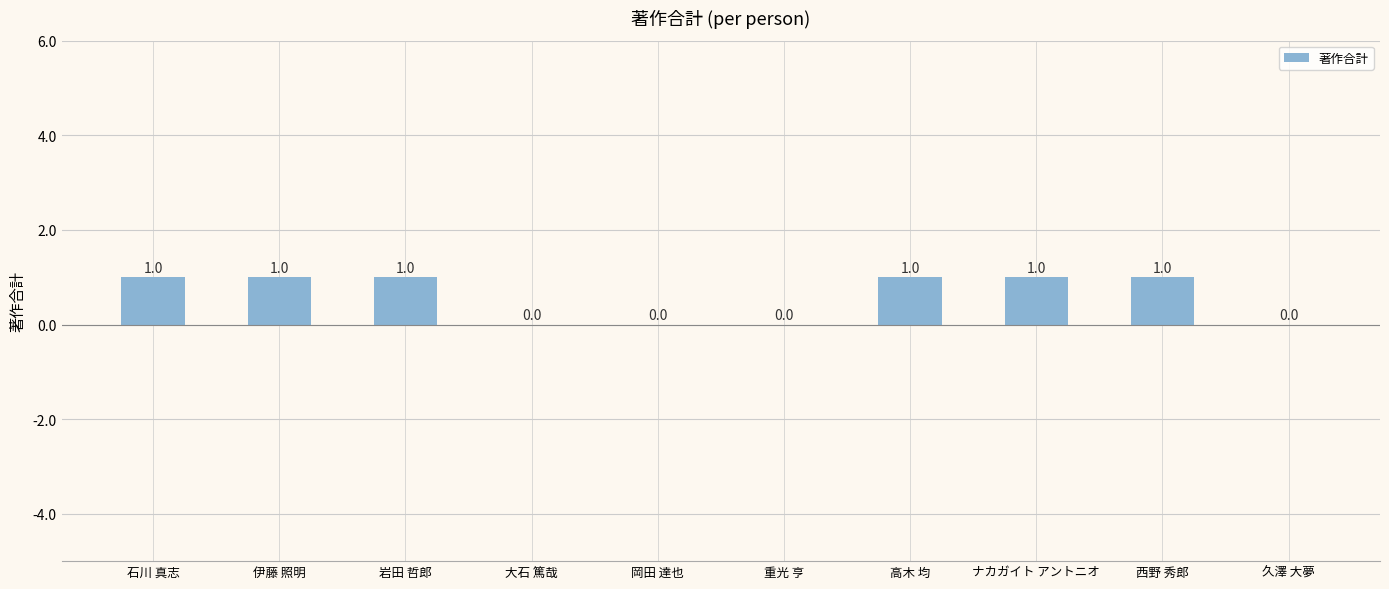

Reading left to right, what are all the values shown in this chart?

石川 真志=1	伊藤 照明=1	岩田 哲郎=1	大石 篤哉=0	岡田 達也=0	重光 亨=0	高木 均=1	ナカガイト アントニオ=1	西野 秀郎=1	久澤 大夢=0